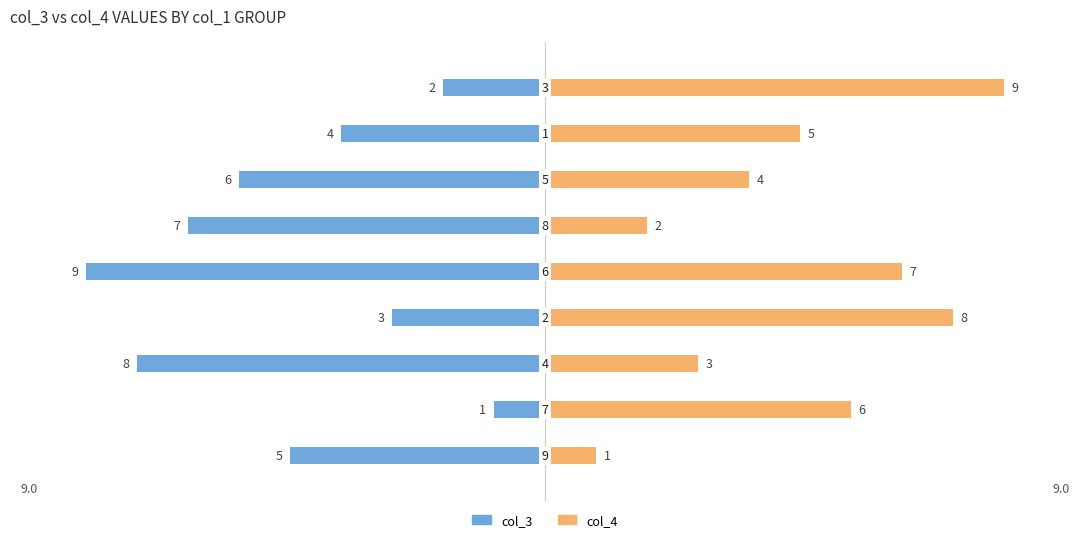

What is the difference between the col_4 values at 6 and 2?

1